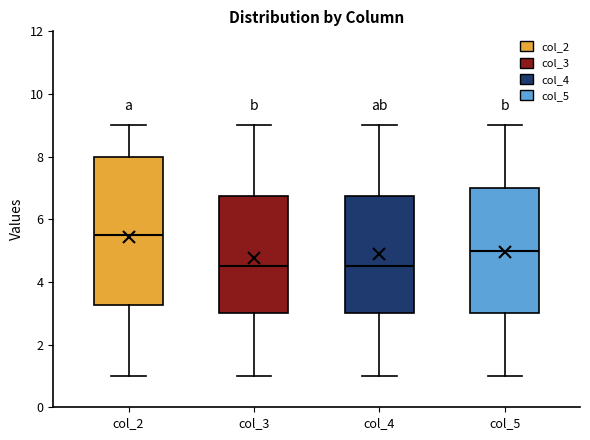

Reading left to right, read every box against the y-axis: the position of its median line, the range the box covers, and the ends of its whiskers. The values are not printed on the chart, so give them approximately, as read against the axis.

col_2: median 5.6, box 3.2 to 8.0, whiskers 1.0 to 9.0
col_3: median 4.6, box 3.0 to 6.8, whiskers 1.0 to 9.0
col_4: median 4.6, box 3.0 to 6.8, whiskers 1.0 to 9.0
col_5: median 5.0, box 3.0 to 7.0, whiskers 1.0 to 9.0